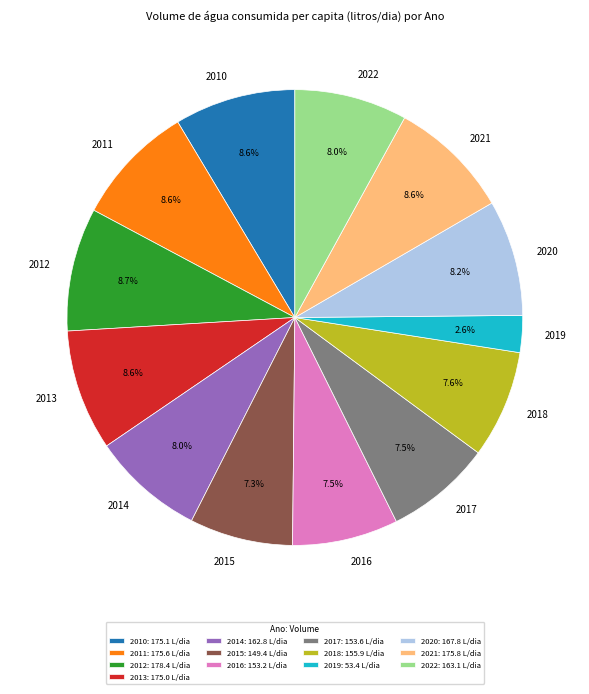

The 2013 slice represents 9% of the pie. True or false?

True